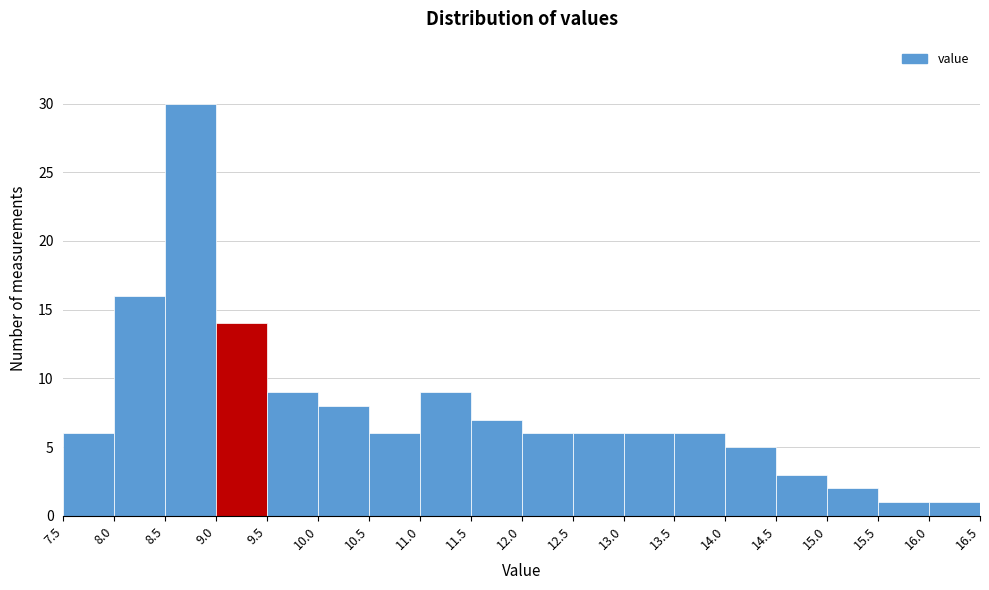

Reading left to right, transcribe this chart: for each bar, give the range it covers on the x-axis and its height. The values are not printed on the chart, so give them approximately, as read against the axis.

7.5 to 8.0: 6
8.0 to 8.5: 16
8.5 to 9.0: 30
9.0 to 9.5: 14
9.5 to 10.0: 9
10.0 to 10.5: 8
10.5 to 11.0: 6
11.0 to 11.5: 9
11.5 to 12.0: 7
12.0 to 12.5: 6
12.5 to 13.0: 6
13.0 to 13.5: 6
13.5 to 14.0: 6
14.0 to 14.5: 5
14.5 to 15.0: 3
15.0 to 15.5: 2
15.5 to 16.0: 1
16.0 to 16.5: 1